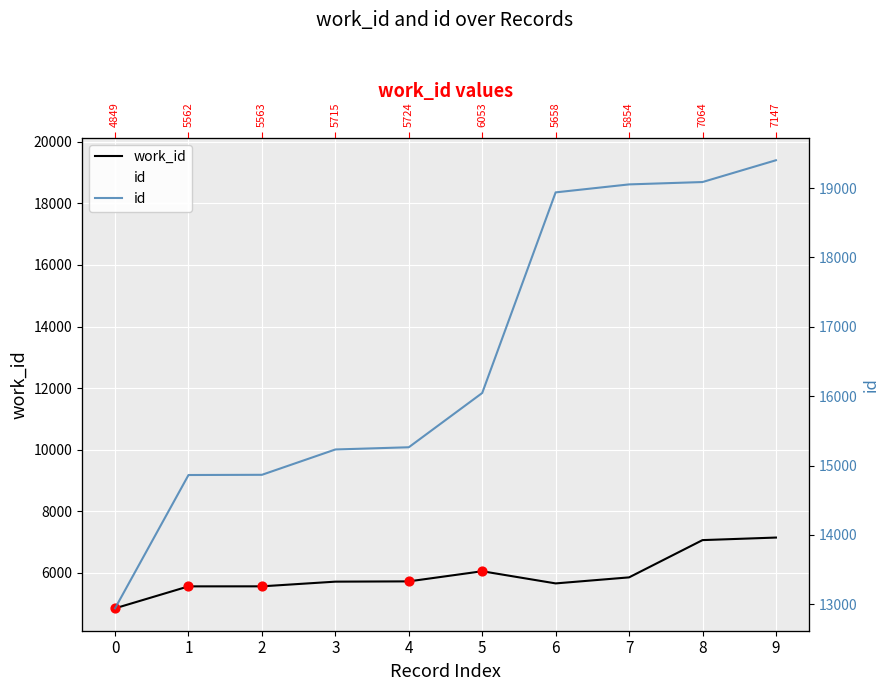

At how many categories does at least one series exceed 14242?

9